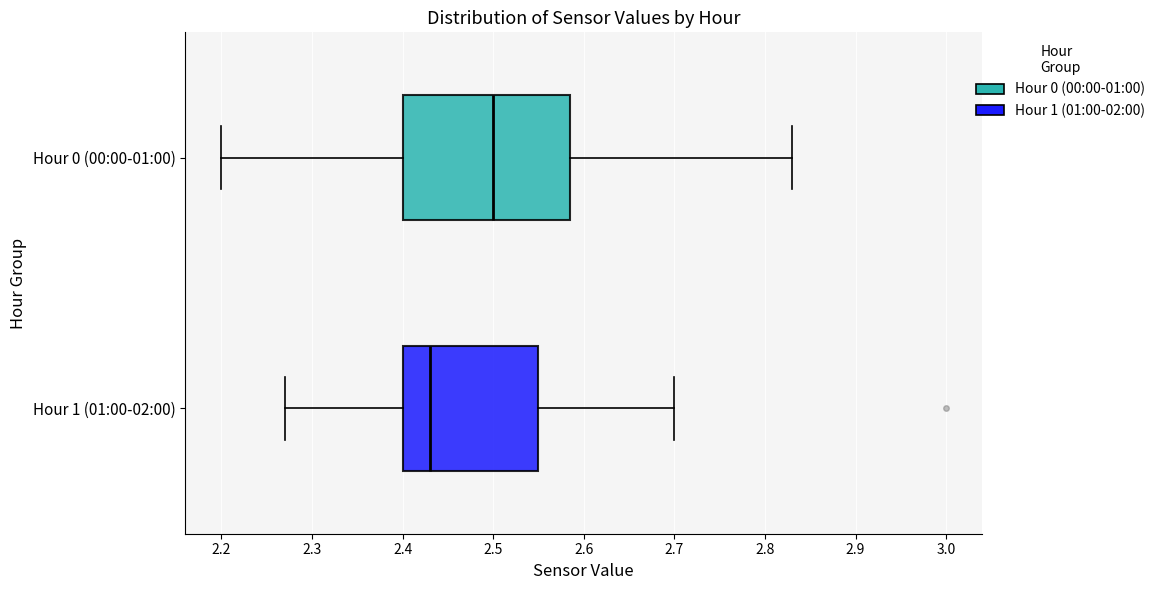

Which box has the furthest to the left median line?

Hour 1 (01:00-02:00)